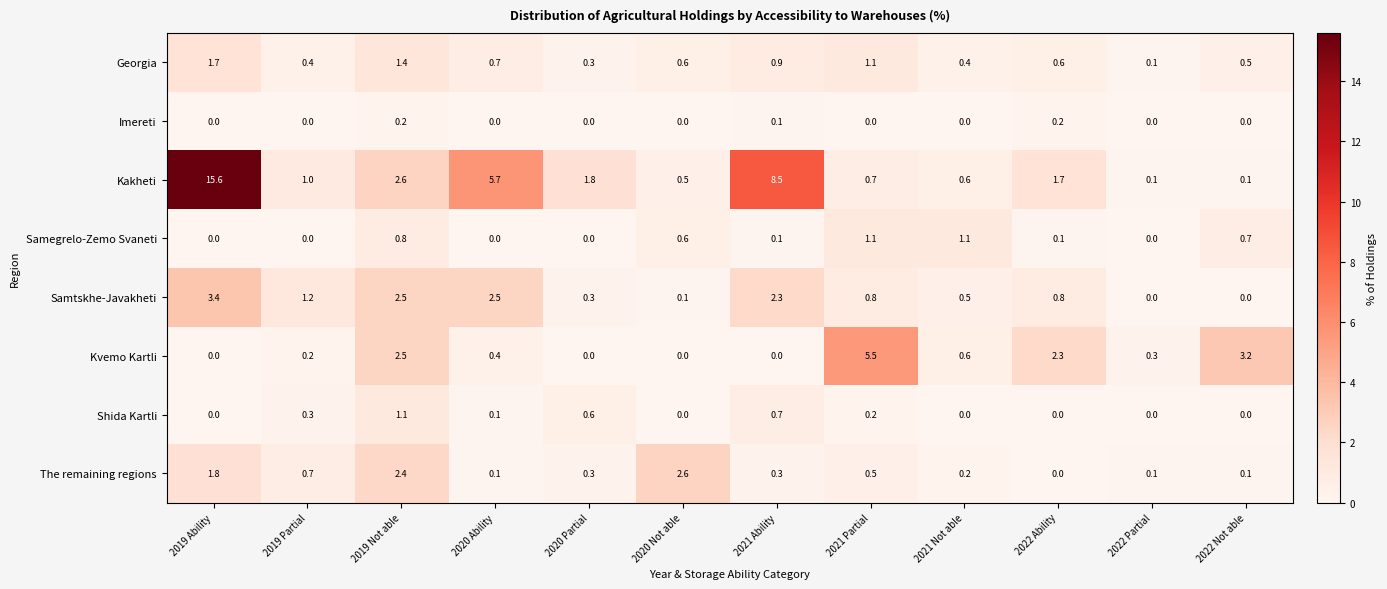

Which category has the highest value across all series?

2019 Ability